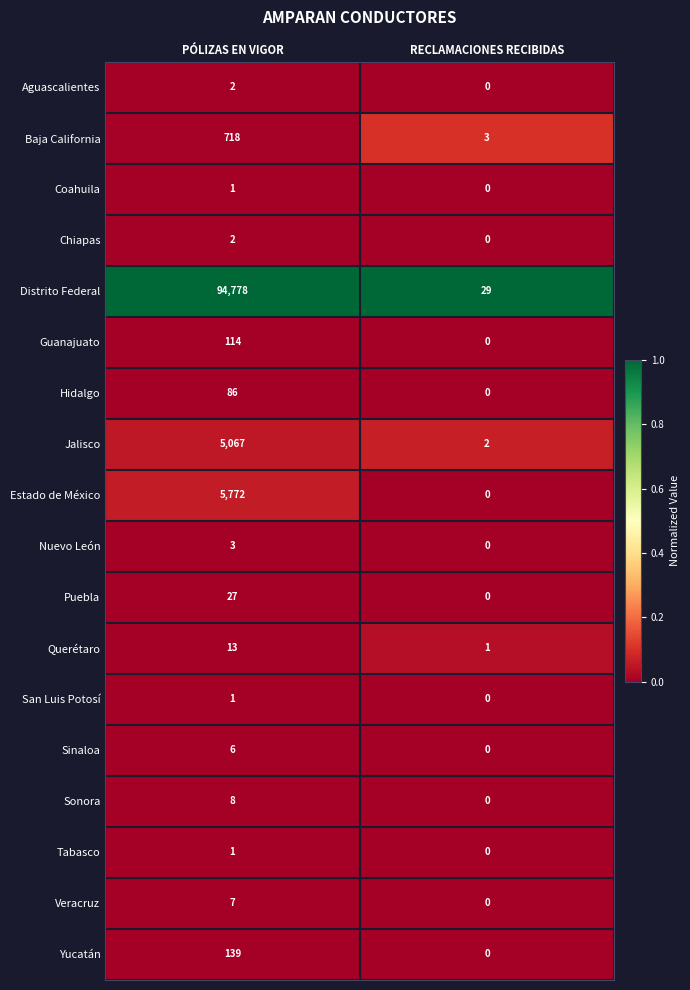

Between PÓLIZAS EN VIGOR and RECLAMACIONES RECIBIDAS, which series saw the biggest shift?

Distrito Federal